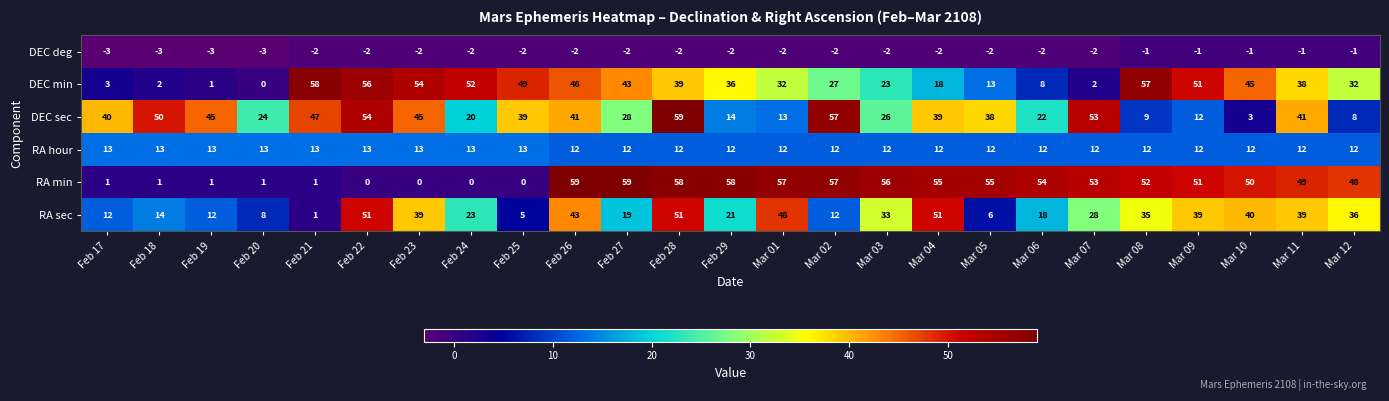

Is it true that RA min equals 91 at Feb 27?

False